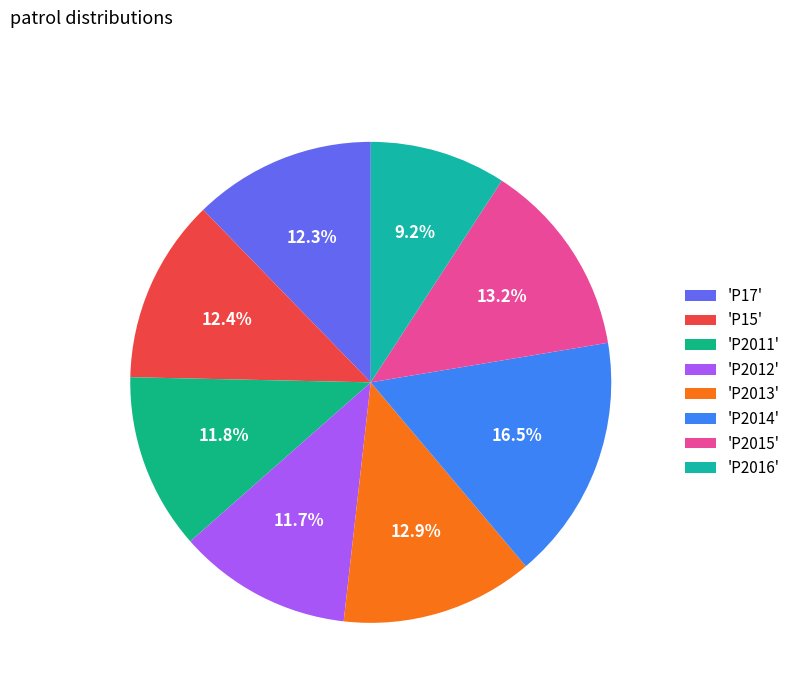

To the nearest percent, what is the difference between the largest and smallest slice percentages?

7%